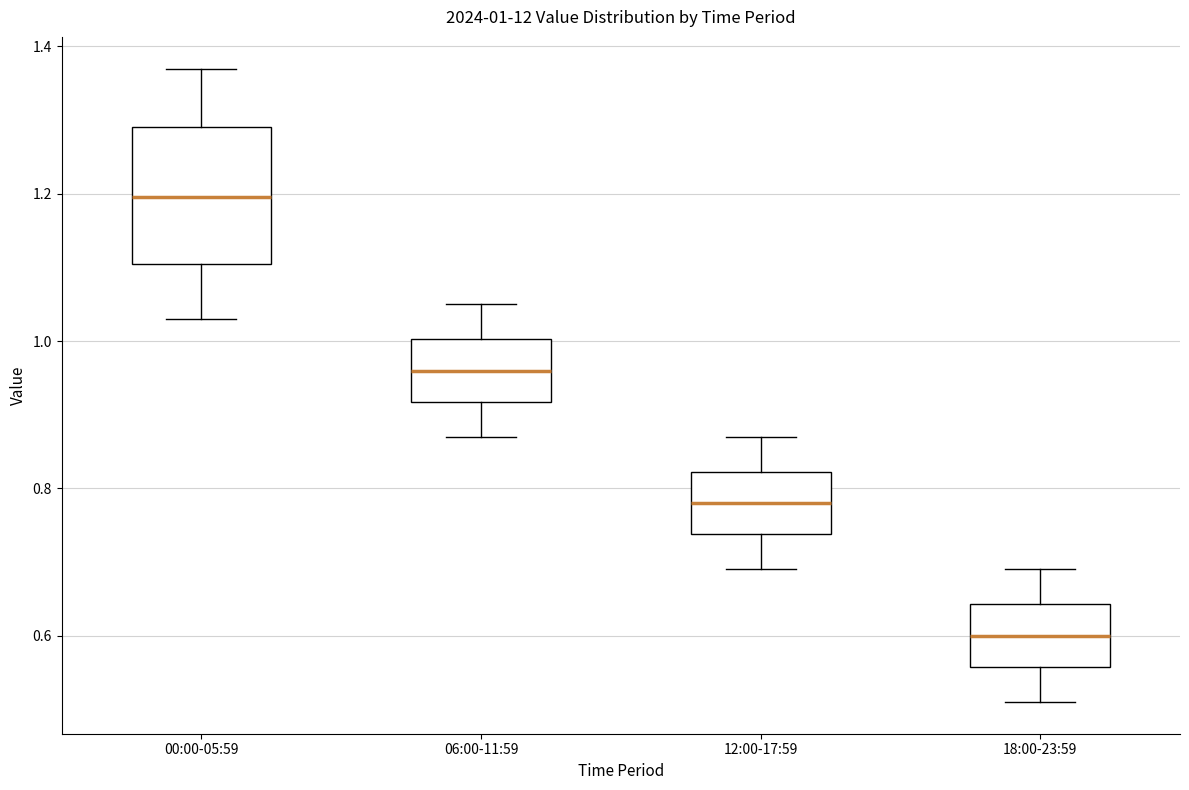

Which box is the tallest, from its lower edge to its upper edge?

00:00-05:59